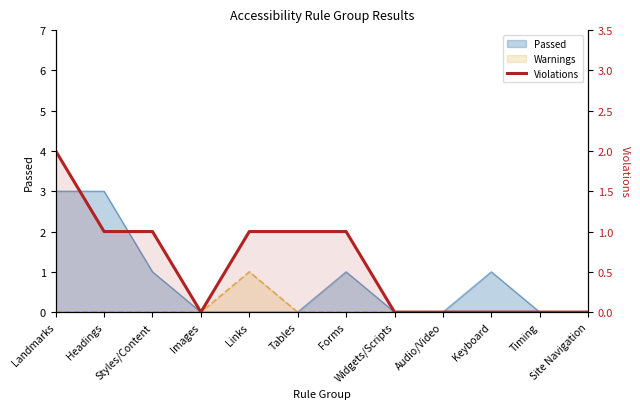

Does the chart display data point markers on the line(s)?

No